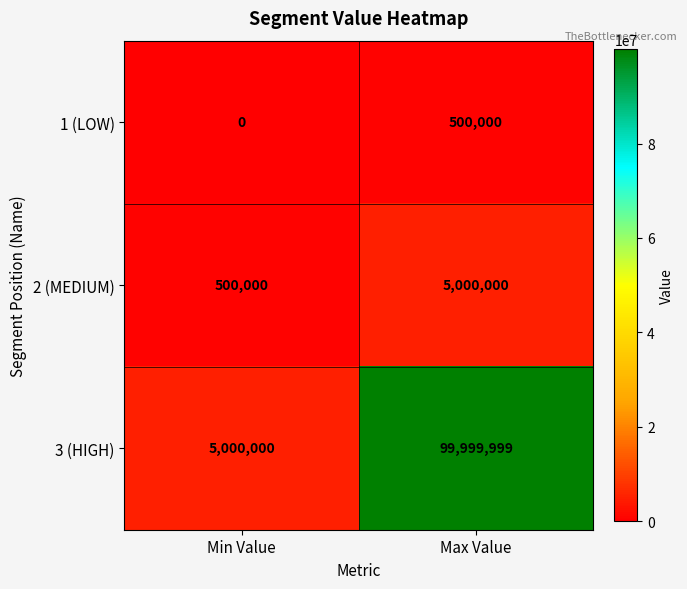

Which series changed the most between Min Value and Max Value?

3 (HIGH)